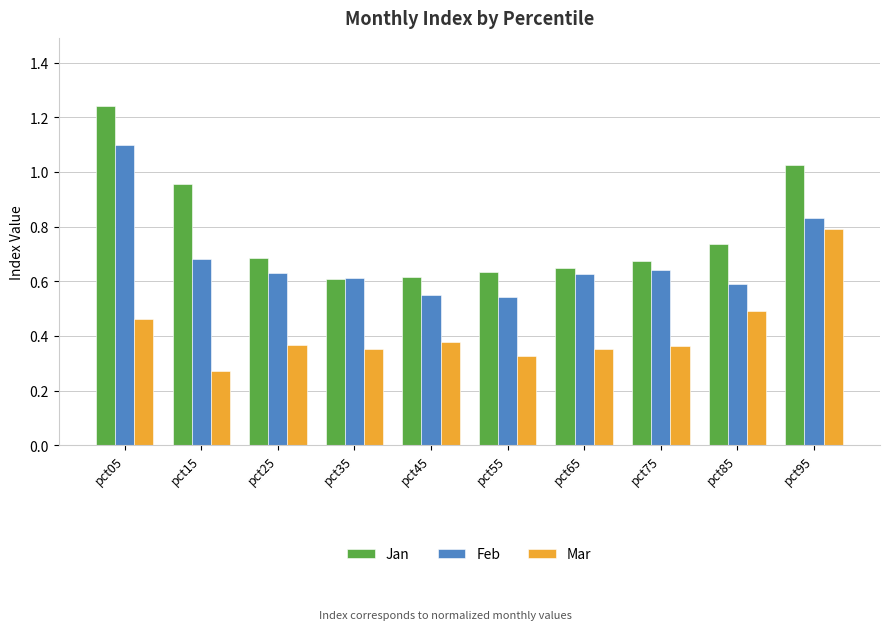

Which category has the highest value in the Mar series?

pct95